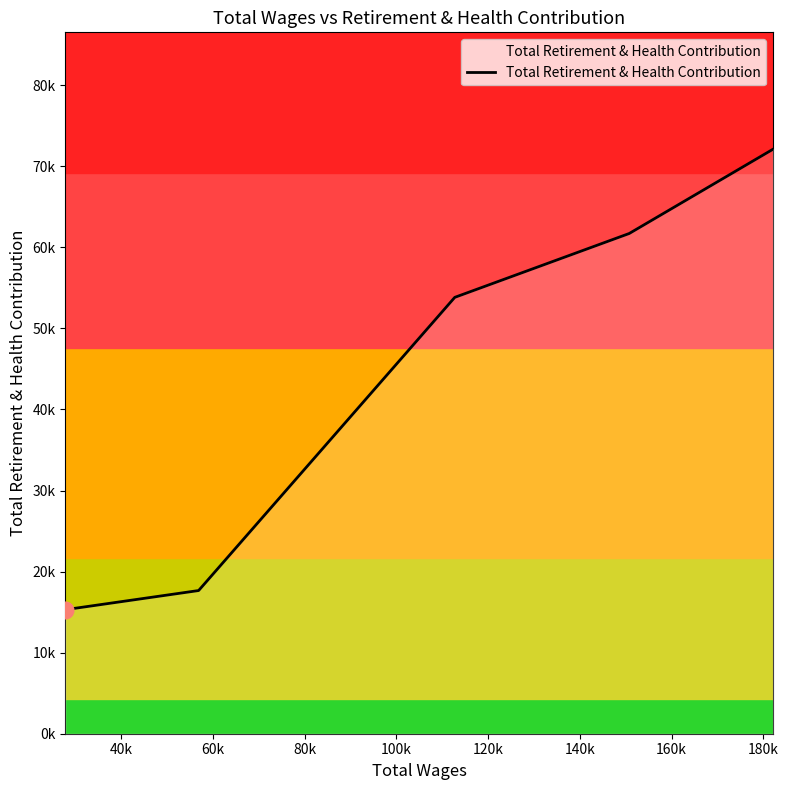

Does the chart display data point markers on the line(s)?

No